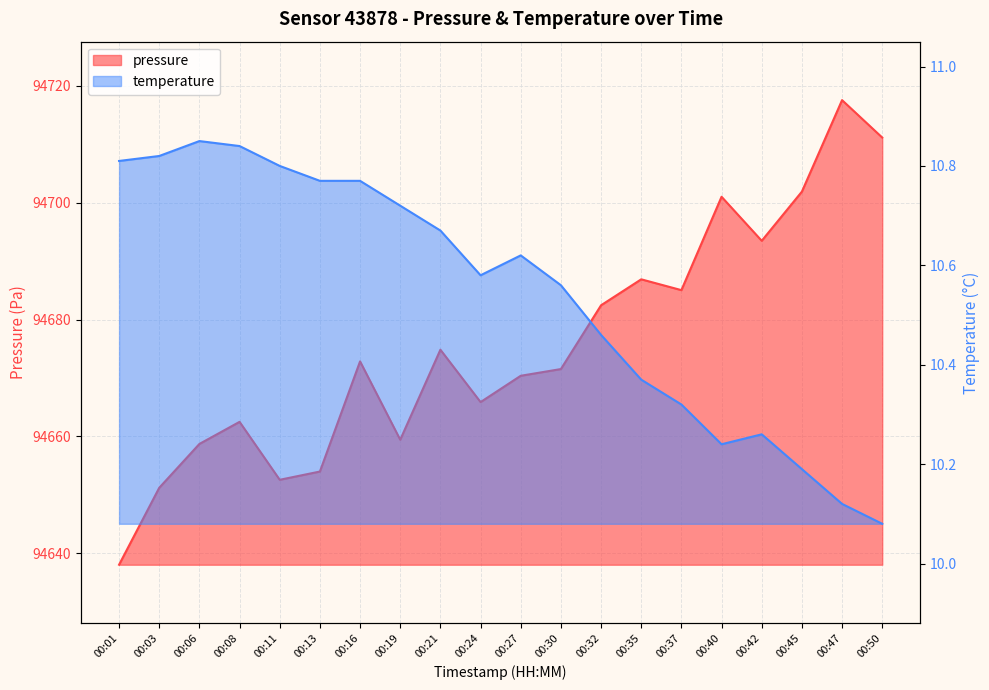

What are all the series names shown in the legend?

pressure, temperature